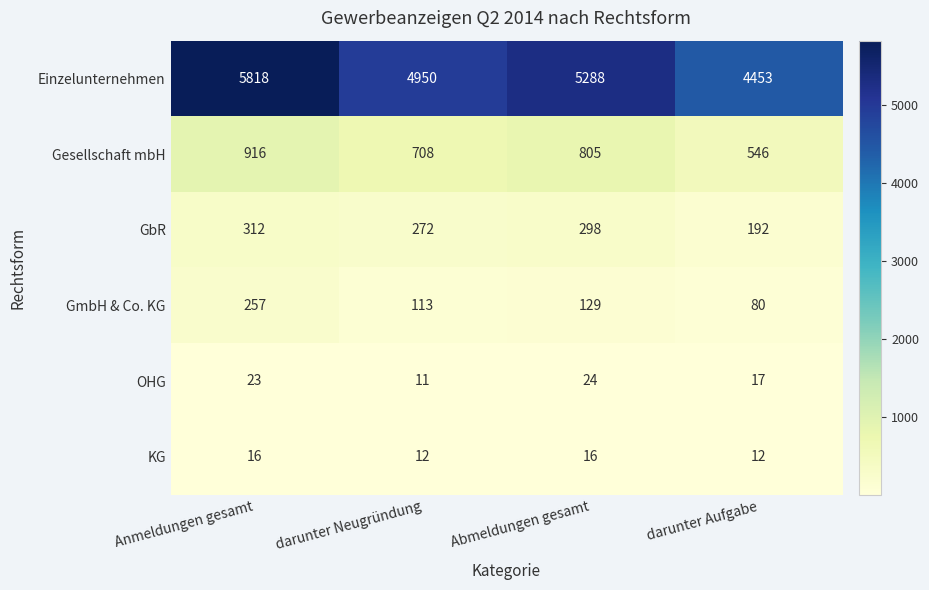

Read the Gesellschaft mbH value at Abmeldungen gesamt, to the nearest 50.

800